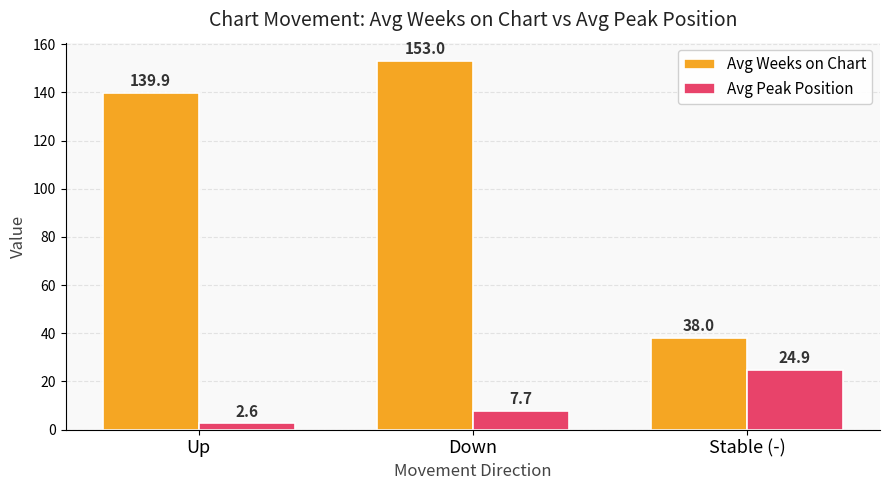

Which series changed the most between Down and Stable (-)?

Avg Weeks on Chart